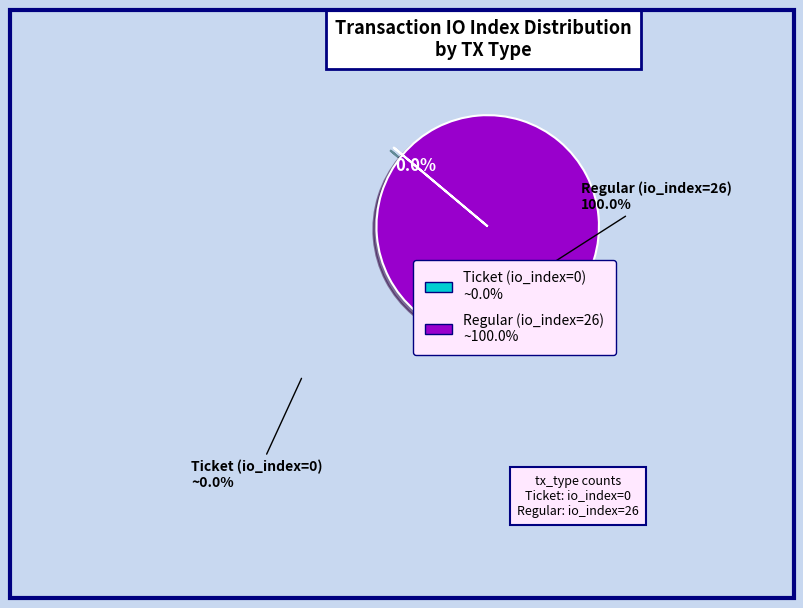

What is the majority slice?

Regular (io_index=26)